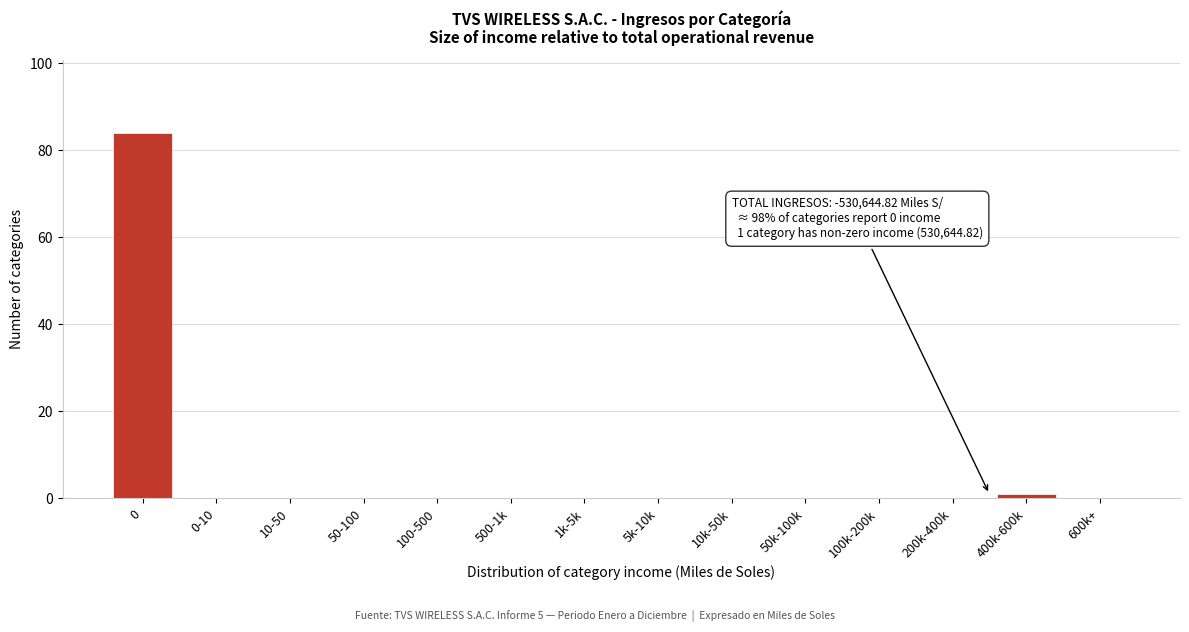

Reading left to right, transcribe all the data shown in this chart.

0=84	0-10=0	10-50=0	50-100=0	100-500=0	500-1k=0	1k-5k=0	5k-10k=0	10k-50k=0	50k-100k=0	100k-200k=0	200k-400k=0	400k-600k=1	600k+=0